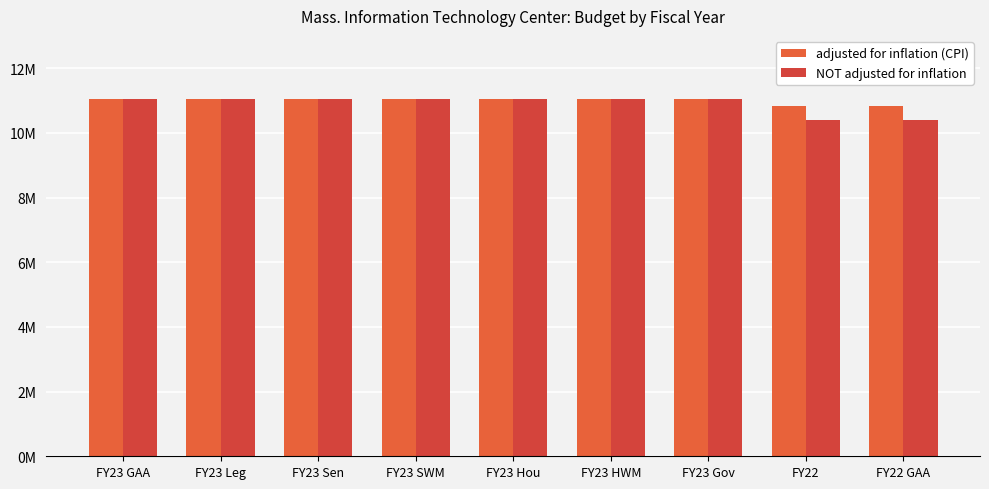

Which series has the largest total across all categories?

adjusted for inflation (CPI)